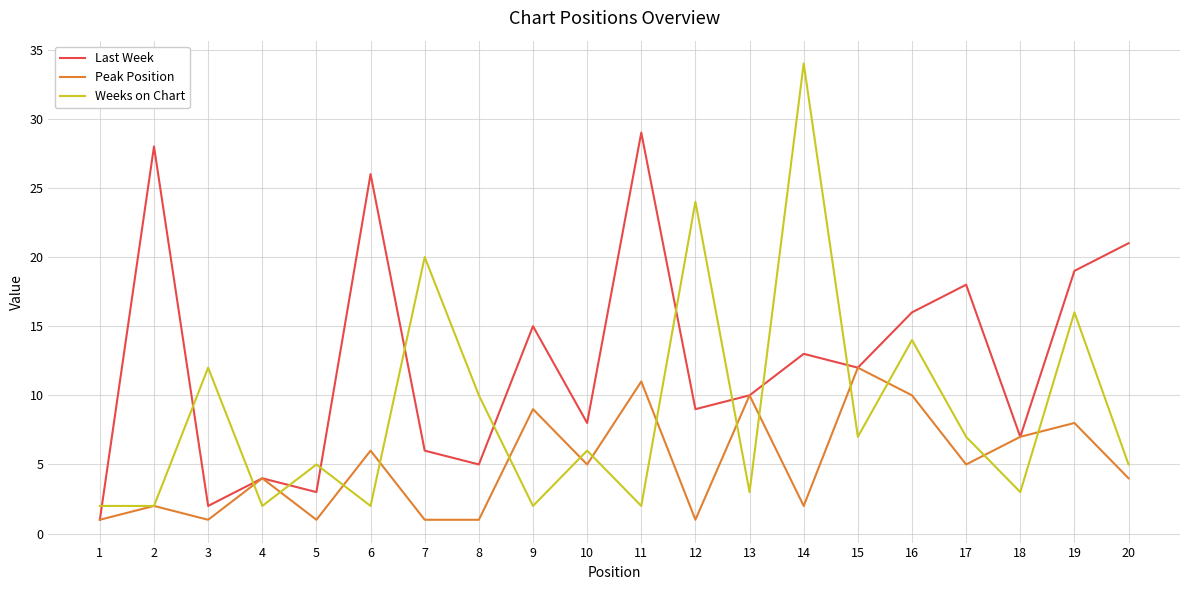

How many lines are shown in the chart?

3